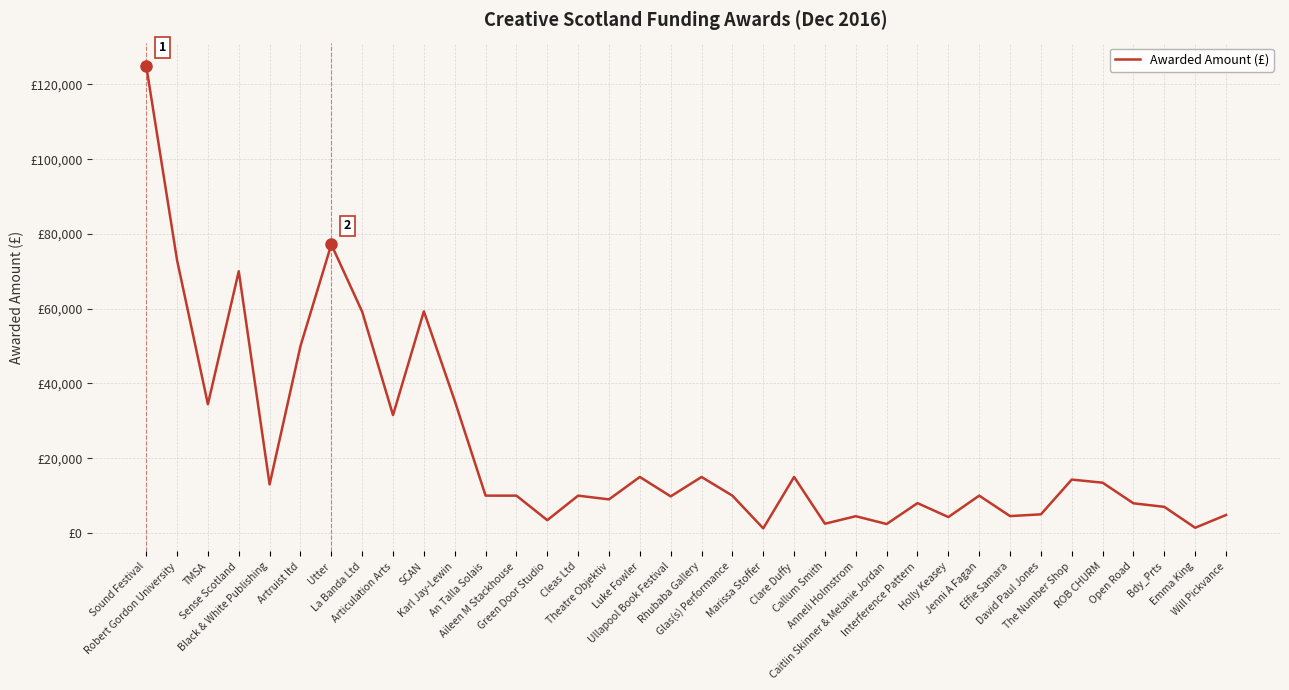

At which label is the value closest to 63125?

SCAN